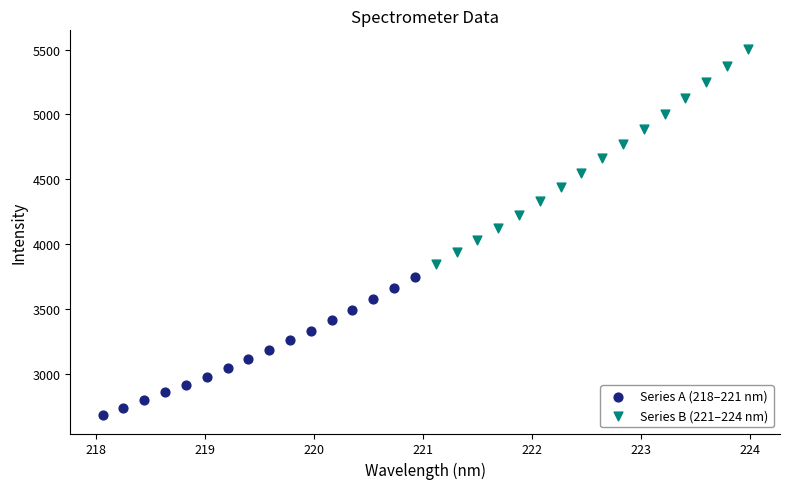

Which series reaches the maximum Y coordinate?

Series B (221–224 nm)